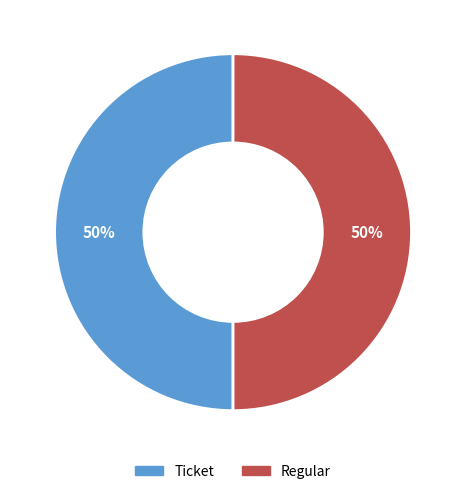

Is the sum of Ticket and Regular greater than half?

Yes